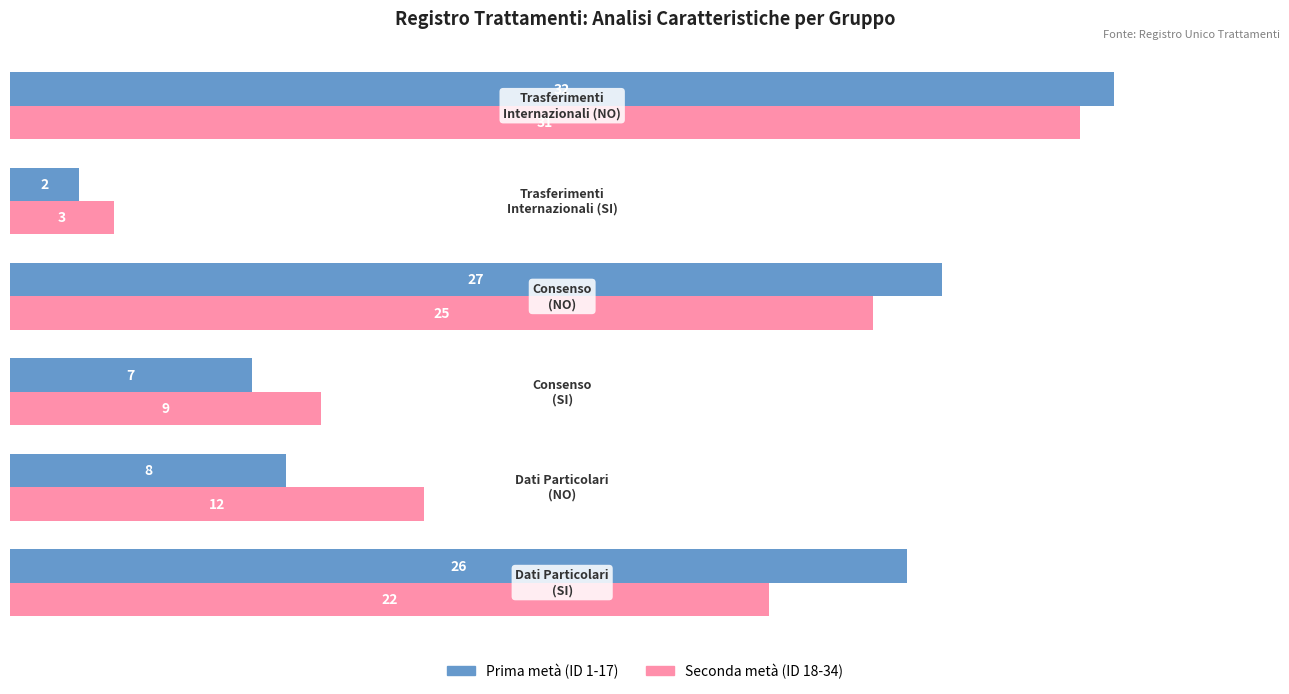

What is the sum of all Prima metà (ID 1-17) values?

102